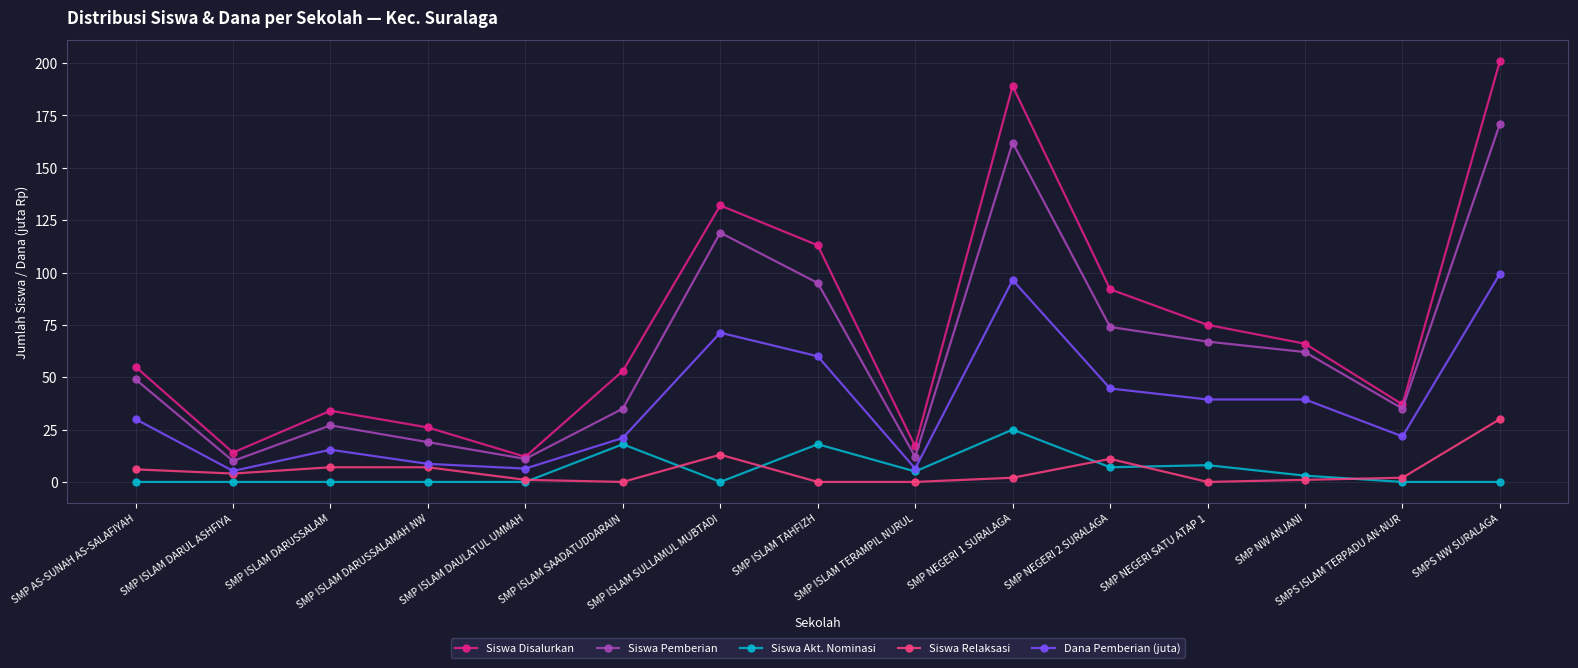

What is the value of the Siswa Pemberian point at the 7th from the left?

119.0